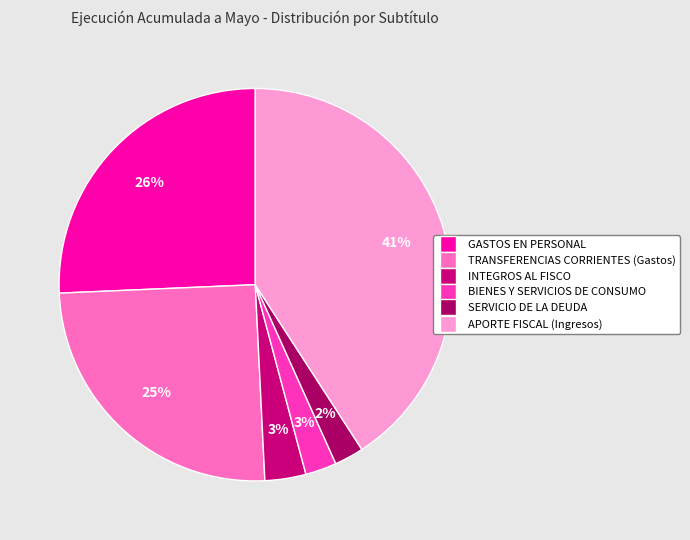

Is there any slice that represents more than half of the pie?

No